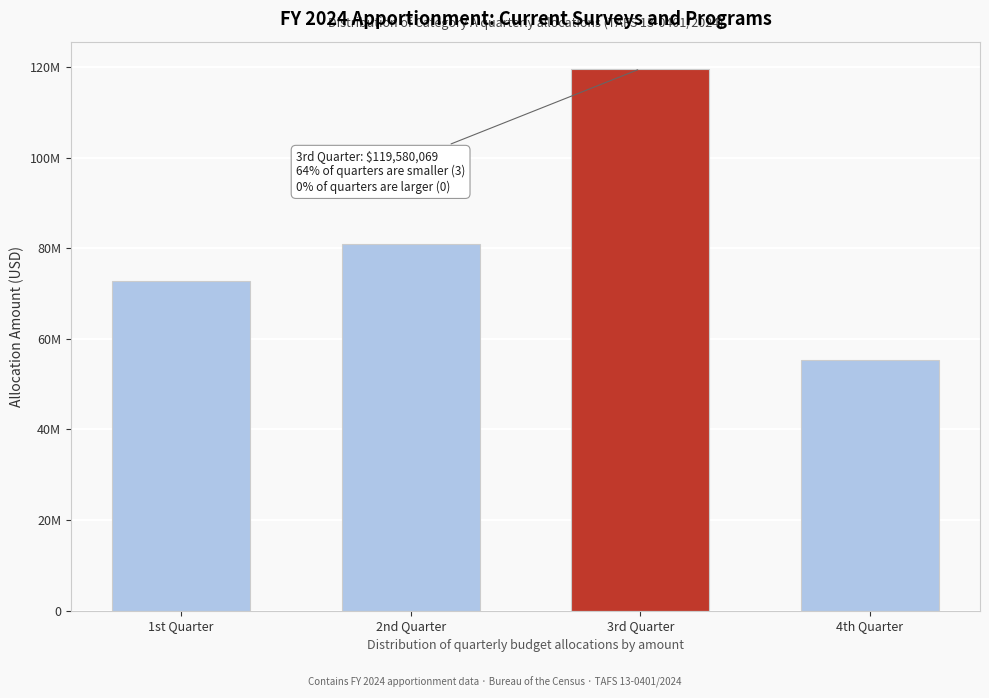

Are the bars horizontal?

No